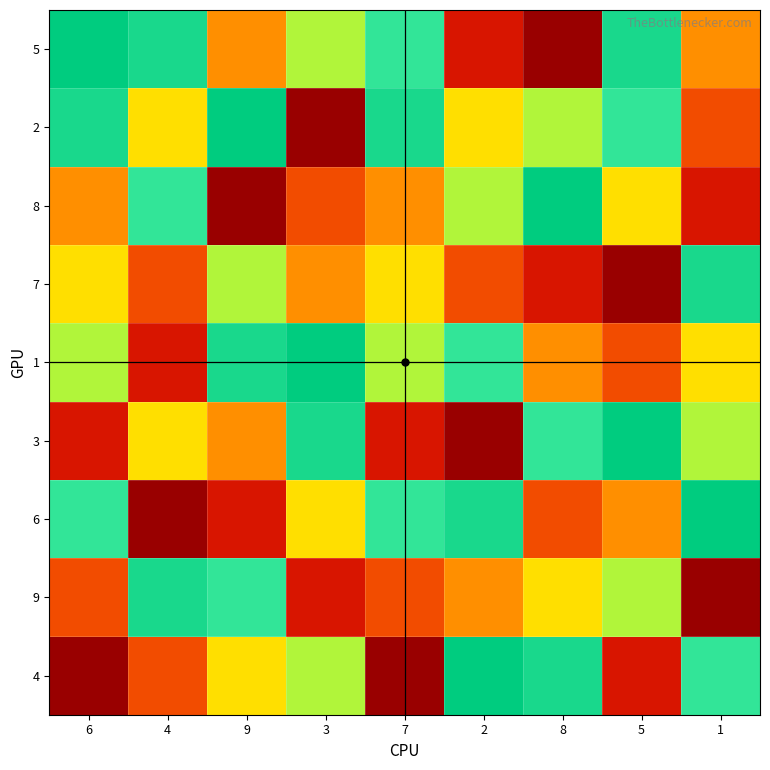

At which category is the sum across all series the highest?

9